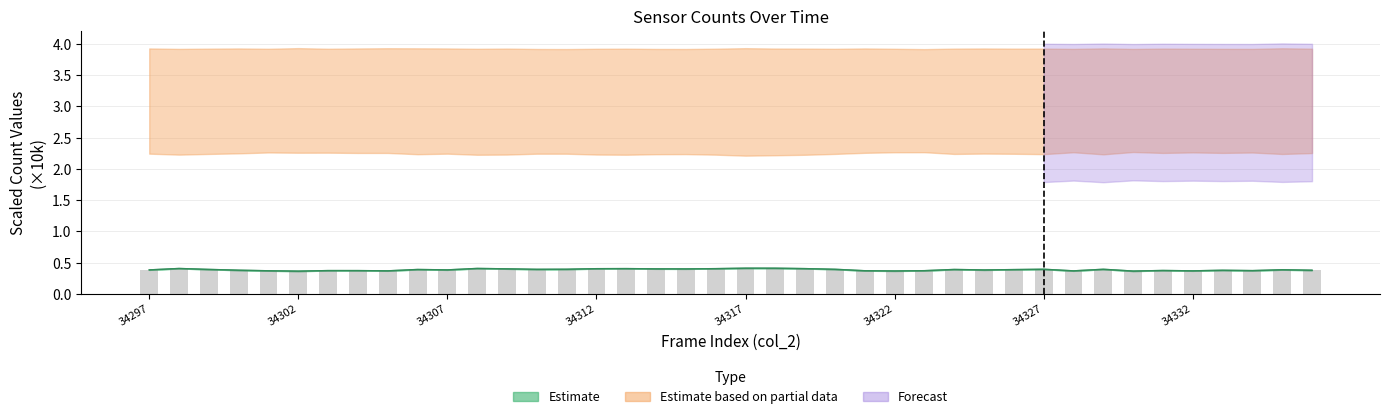

Read the col_514 value at 34332.

0.4